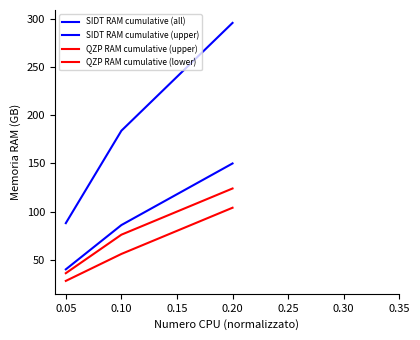

What is the value of the QZP RAM cumulative (lower) point at the 2nd from the left?

56